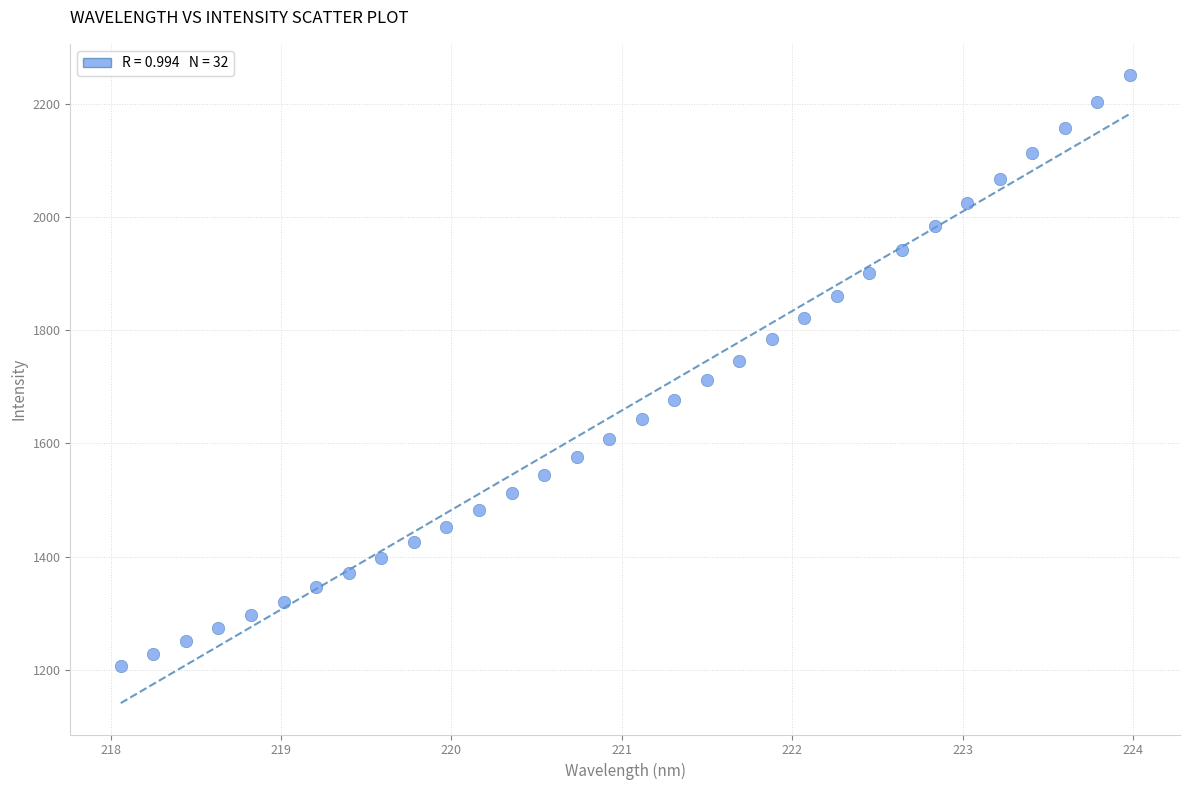

What is the range of X values (max minus min)?

5.9